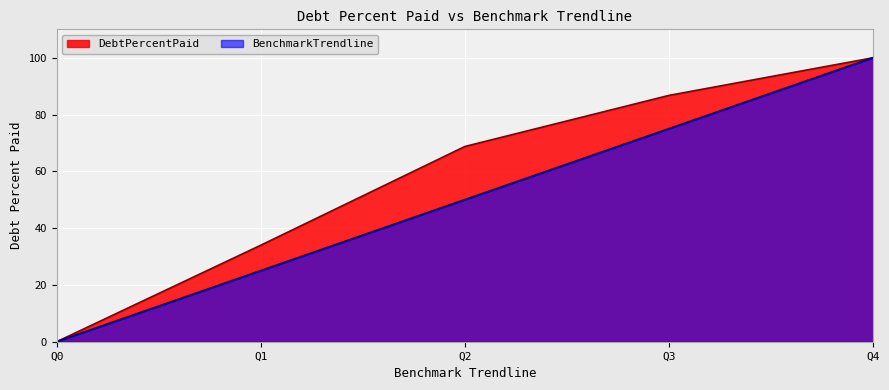

What are all the series names shown in the legend?

DebtPercentPaid, BenchmarkTrendline